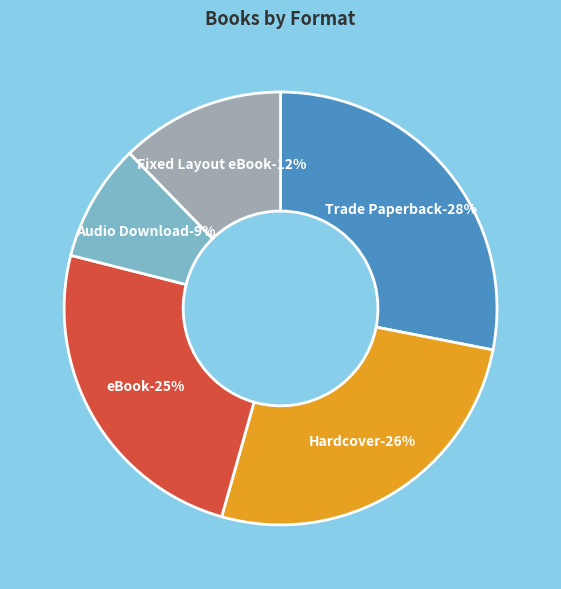

What is the smallest slice in the pie chart?

Audio Download